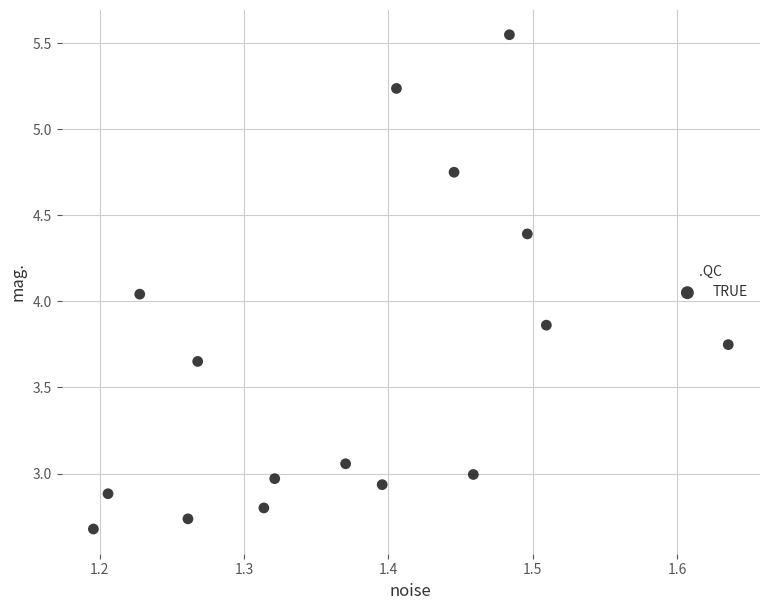

What is the range of X values (max minus min)?

0.4